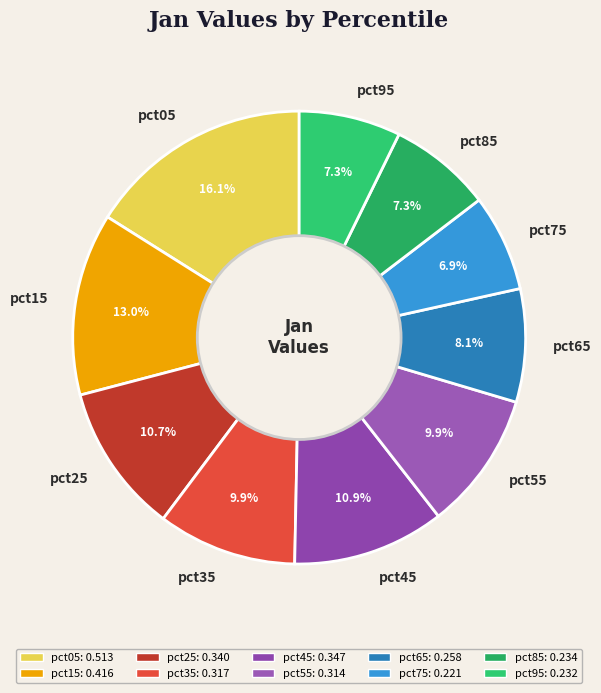

To the nearest percent, what is the difference between the pct95 and pct65 slice percentages?

1%